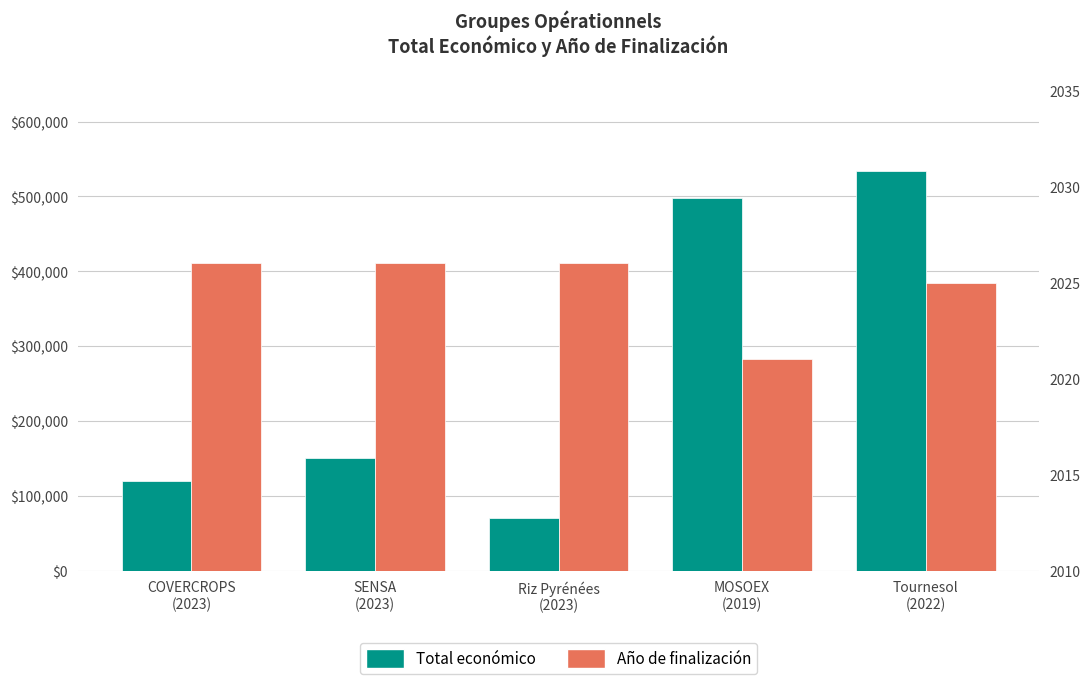

What is the label of the 1st bar from the right?

Tournesol
(2022)